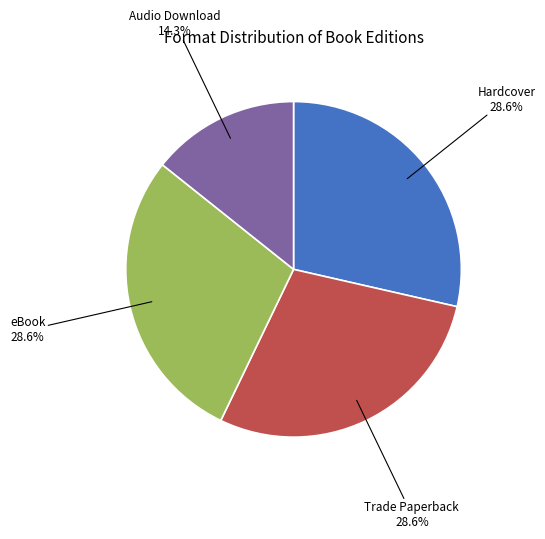

Which slice is the smallest?

Audio Download